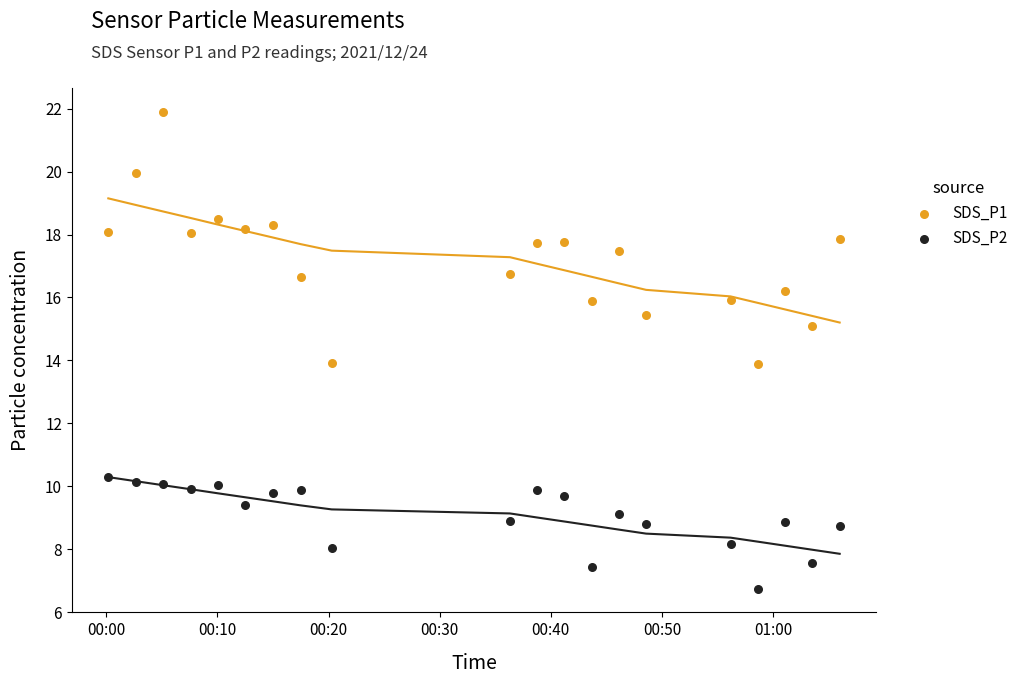

Which series has the largest Y range (max minus min)?

SDS_P1